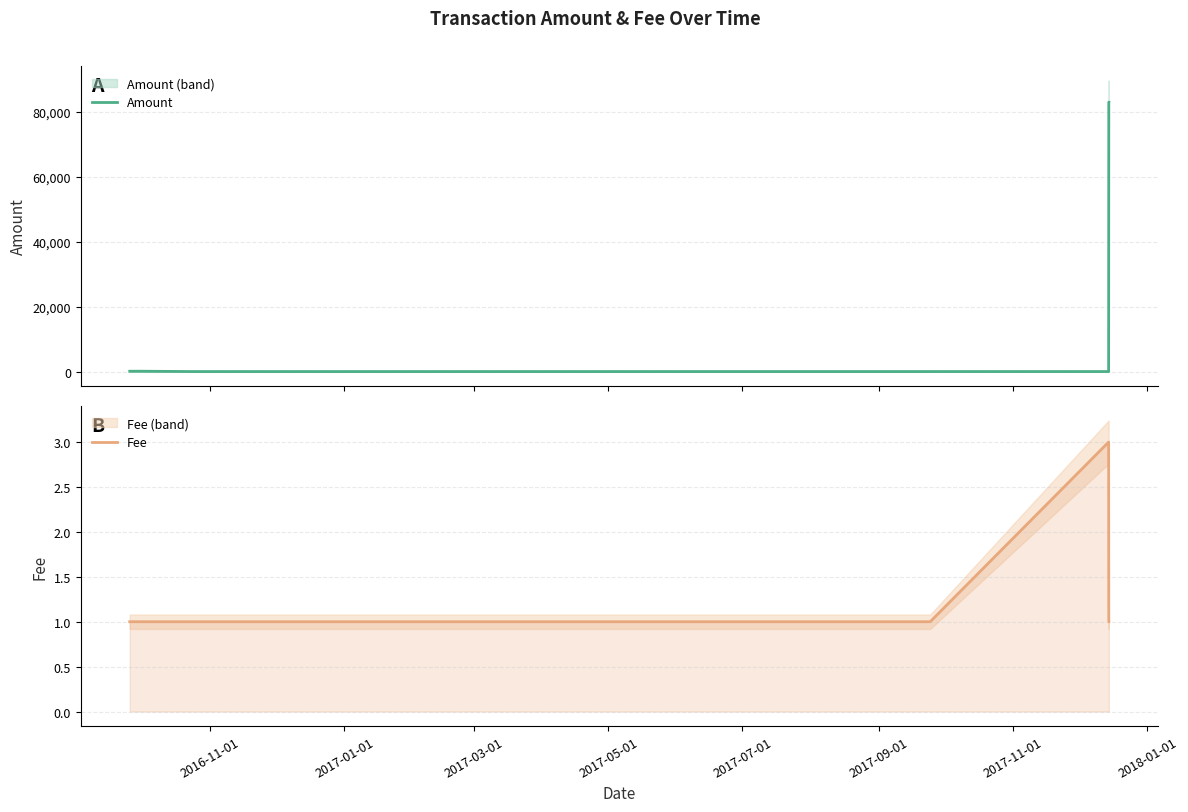

What is the maximum value shown in the chart?

82967.6